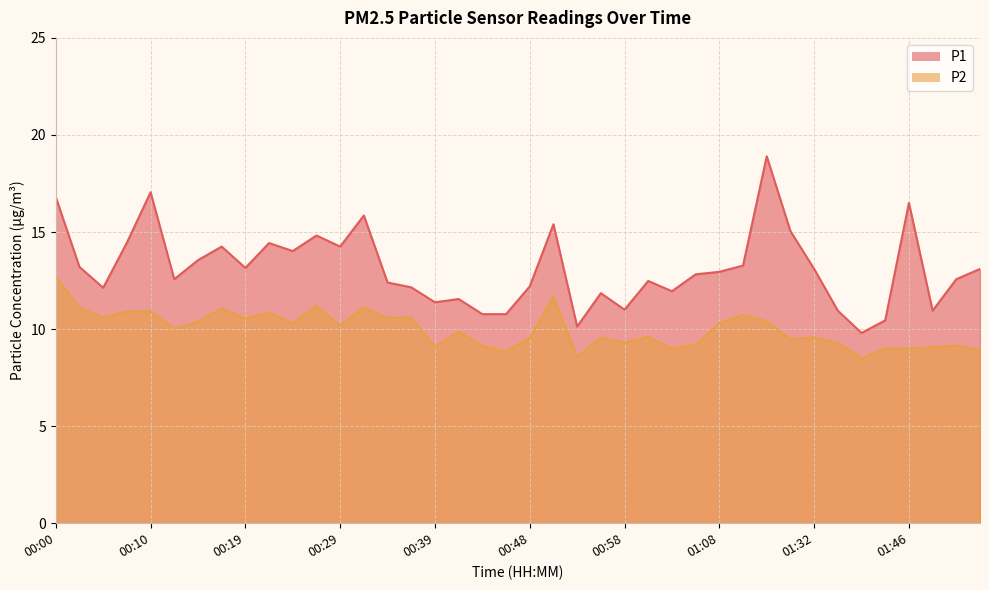

What is the difference between the highest and lowest values at 00:56?

2.3